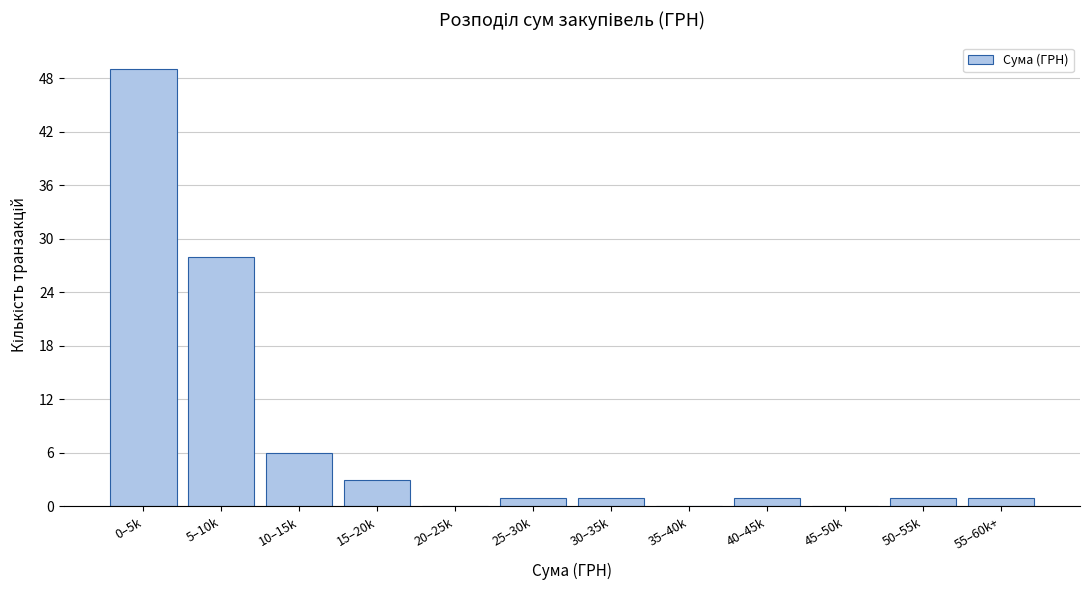

Reading left to right, list all the values displayed in this chart.

0–5k=49	5–10k=28	10–15k=6	15–20k=3	20–25k=0	25–30k=1	30–35k=1	35–40k=0	40–45k=1	45–50k=0	50–55k=1	55–60k+=1